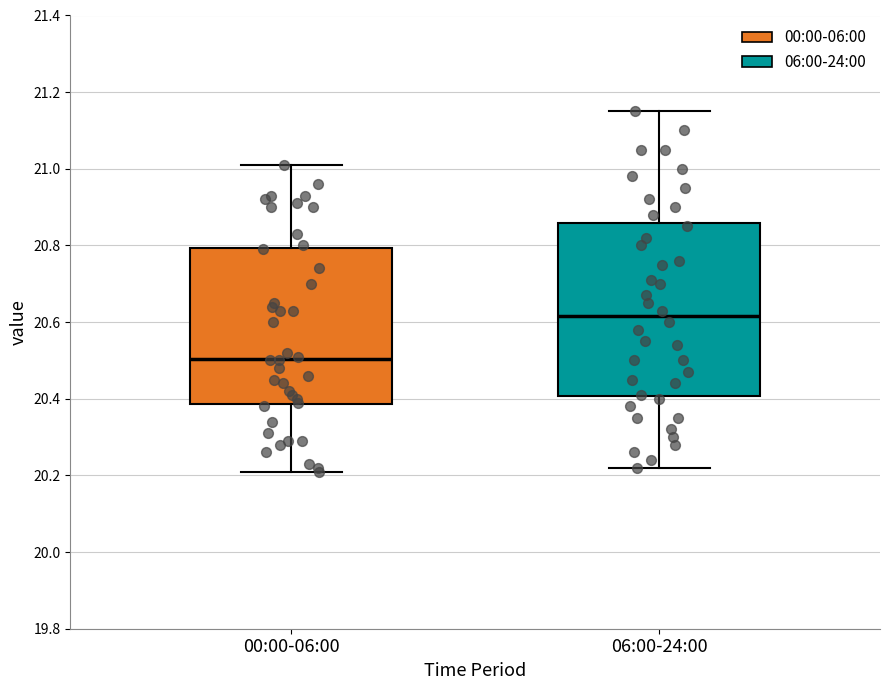

Reading left to right, transcribe this box plot: for each box, give where its median line is, the range the box spans, and where its two whiskers end, as read against the y-axis. The values are not printed on the chart, so give them approximately, as read against the axis.

00:00-06:00: median 20.50, box 20.38 to 20.80, whiskers 20.22 to 21.02
06:00-24:00: median 20.62, box 20.40 to 20.86, whiskers 20.22 to 21.16